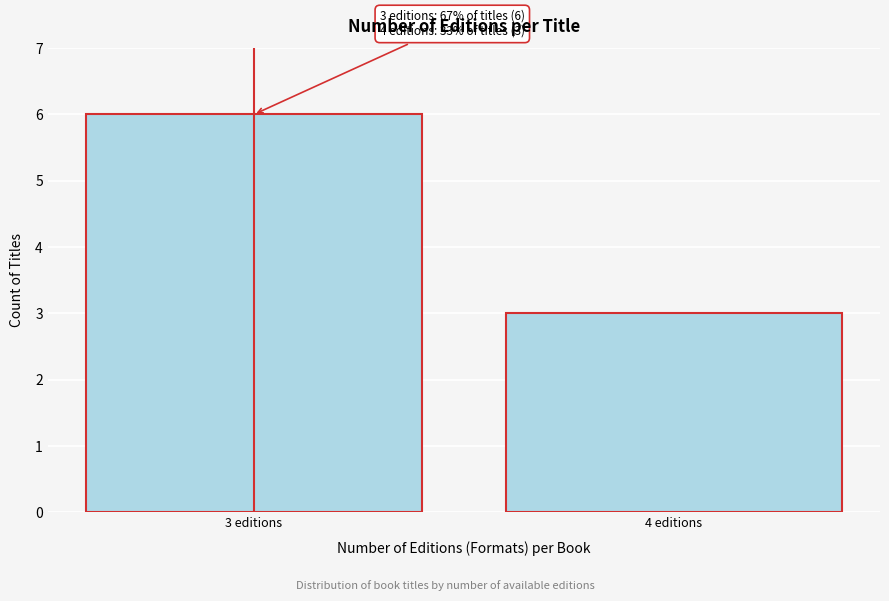

Reading left to right, what are all the values shown in this chart?

6	3